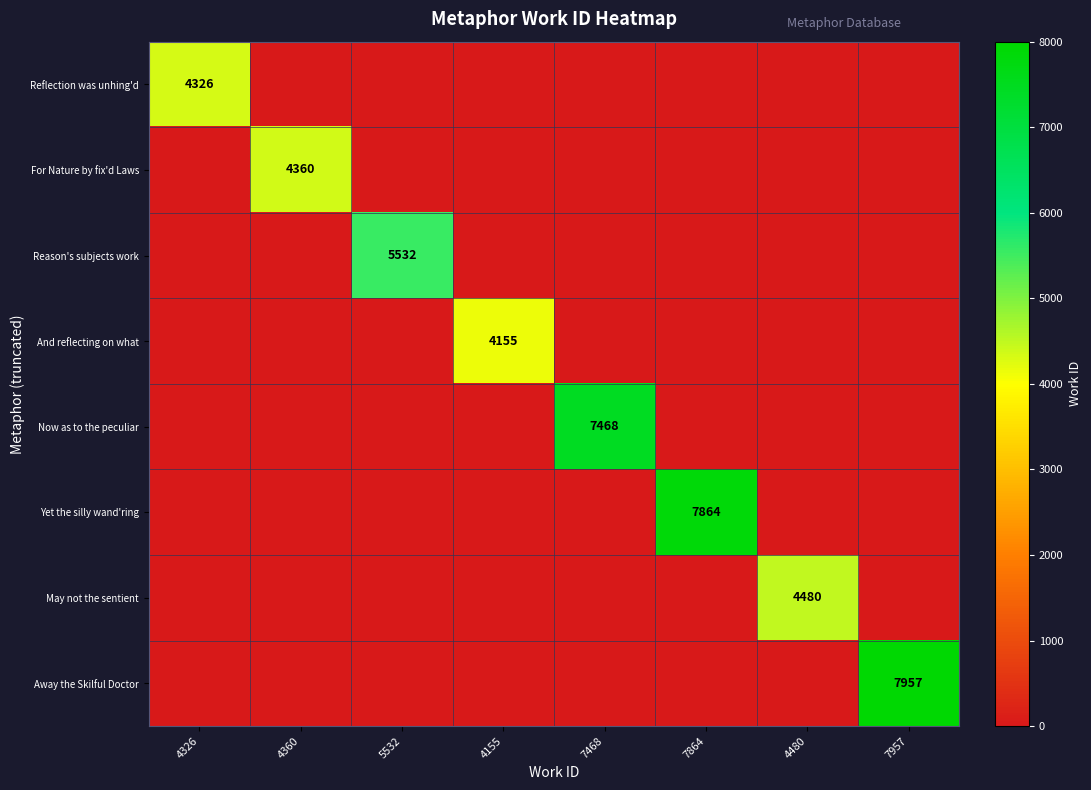

Is it true that May not the sentient equals 6210 at 4480?

False